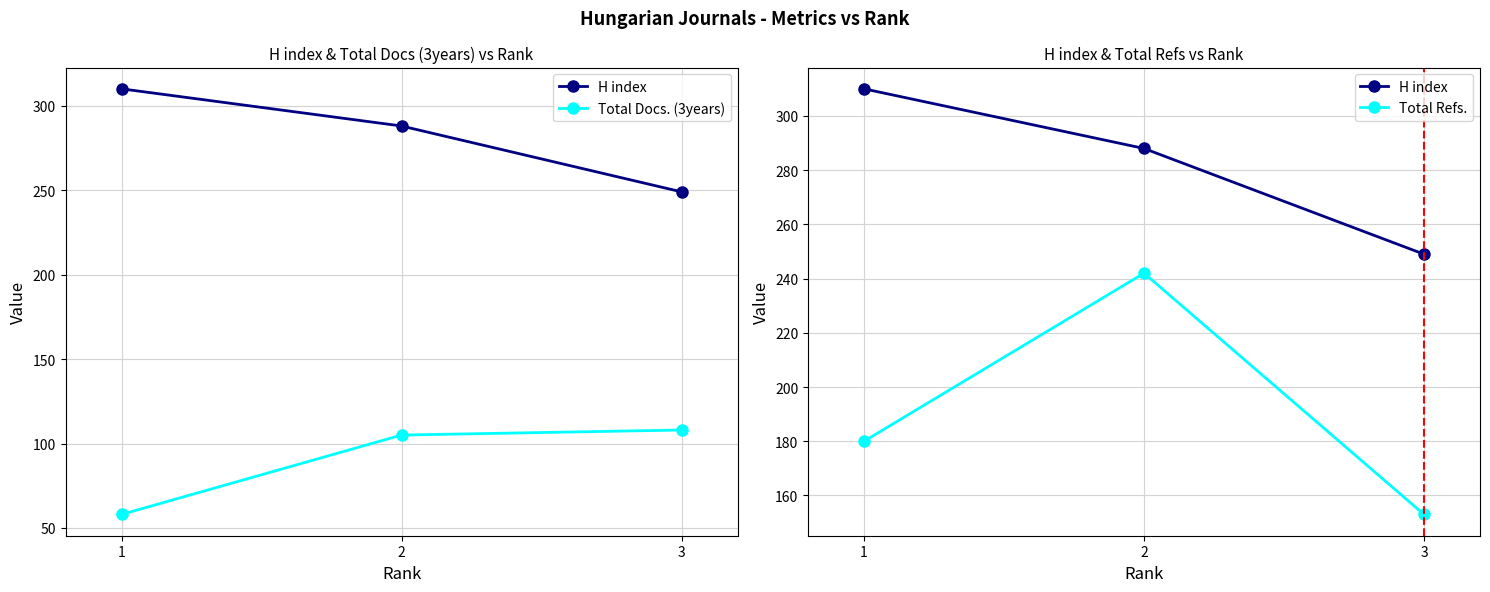

Where does the H index series first go above 288?

1